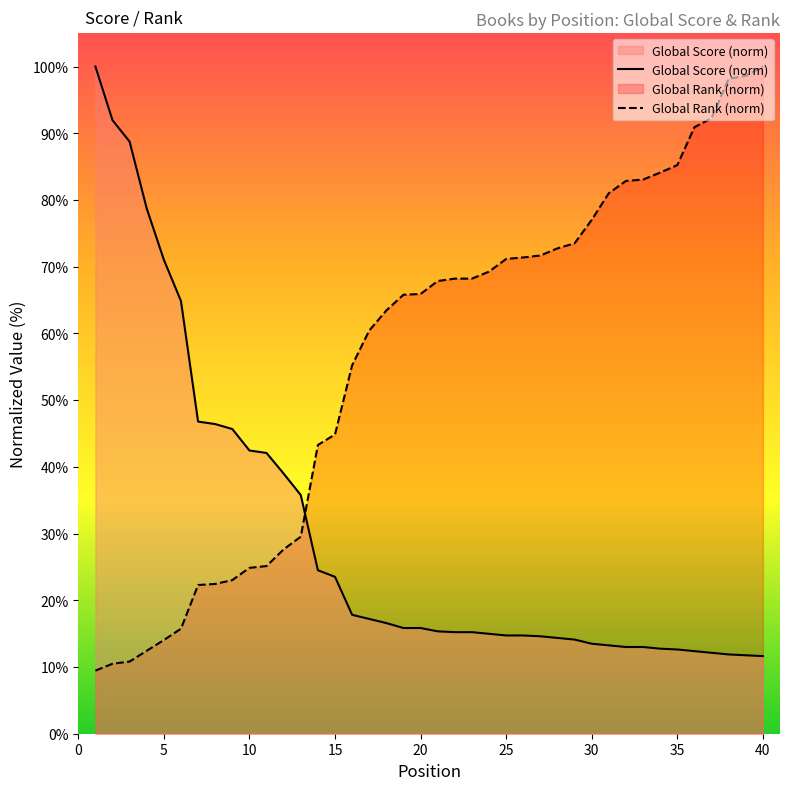

What is the spread (max minus min) of values at 25?

56.4